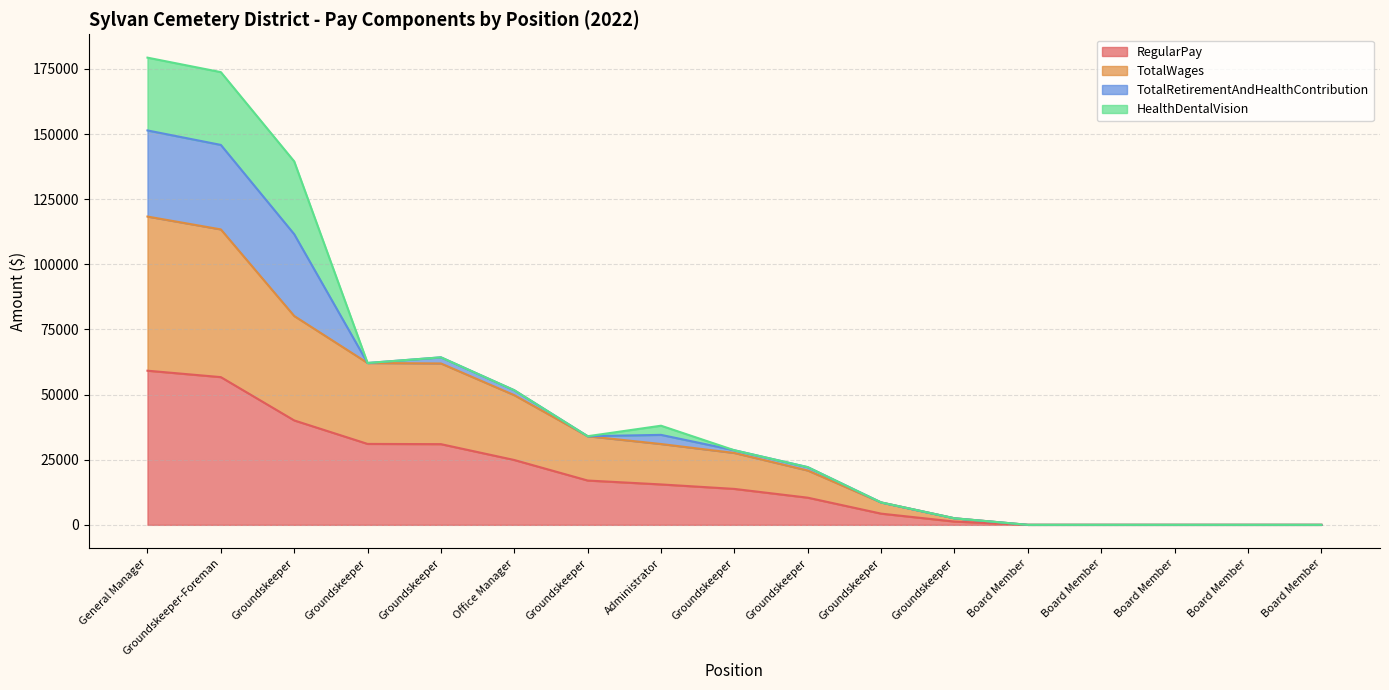

What is the sum of all TotalWages values?

610304